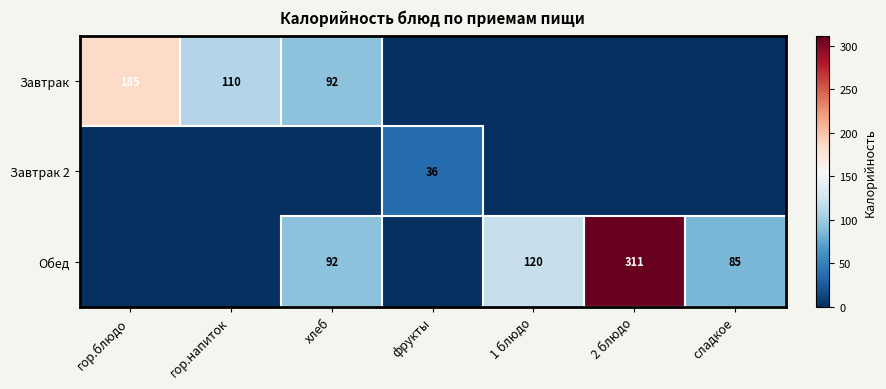

At which category is the sum across all series the highest?

2 блюдо